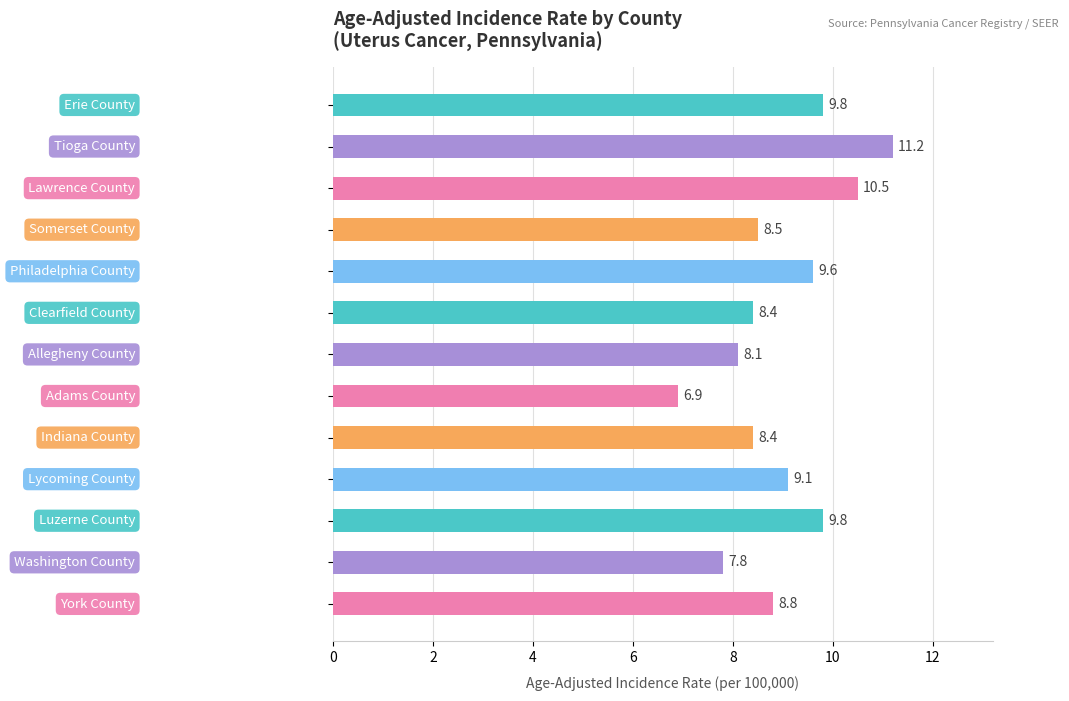

What is the smallest value displayed?

6.9